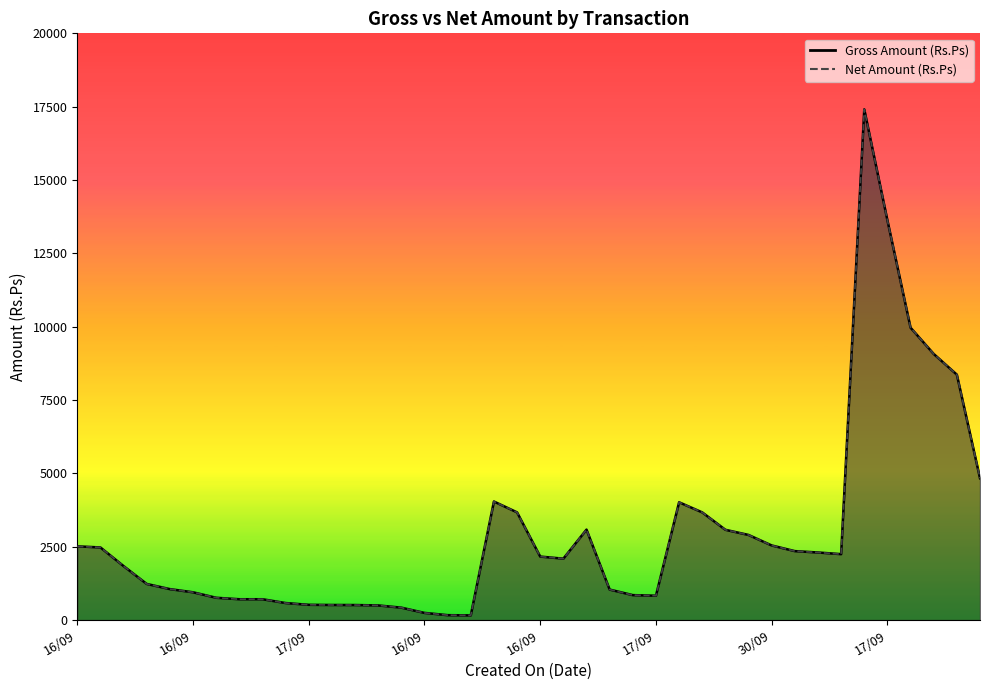

What is the difference between the Gross Amount (Rs.Ps) values at 16/09 and 17/09?

77